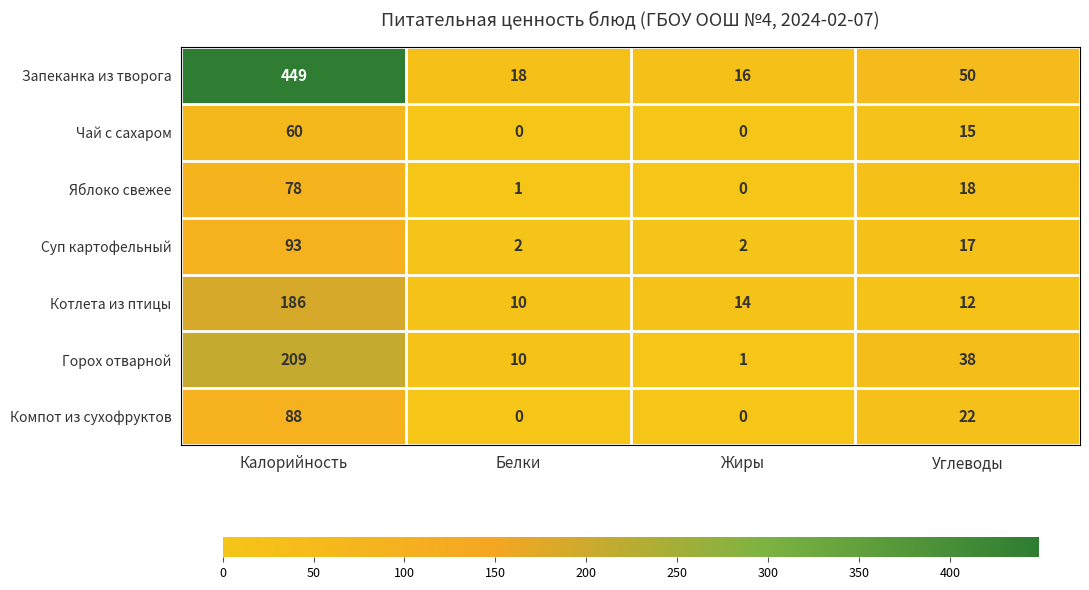

What is the minimum value for Котлета из птицы?

10